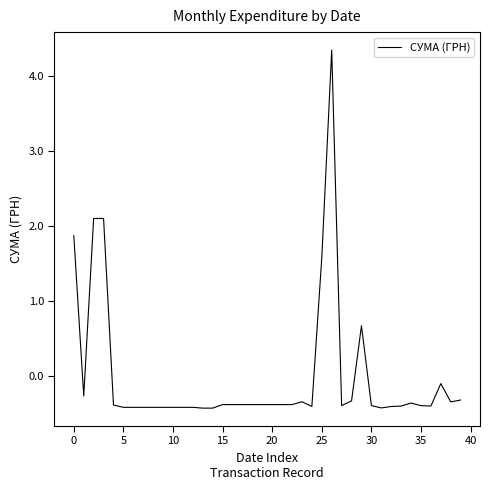

What is the smallest value displayed?

-0.4